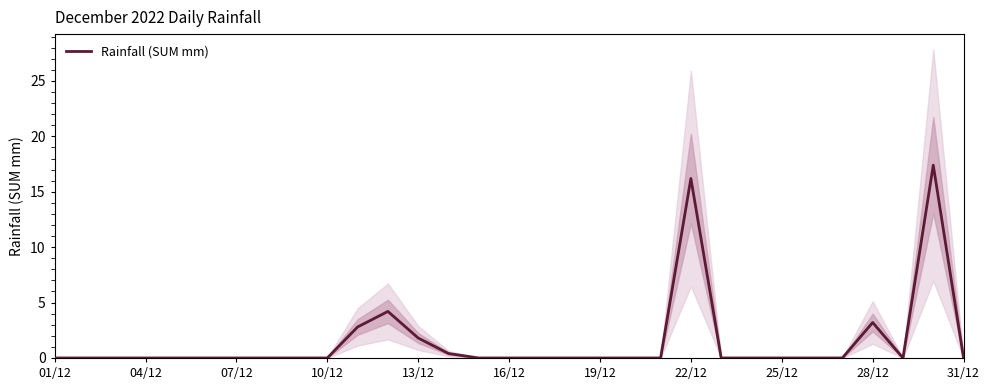

True or false: Rainfall (SUM mm) has a value of 0.0 at 10/12.

True